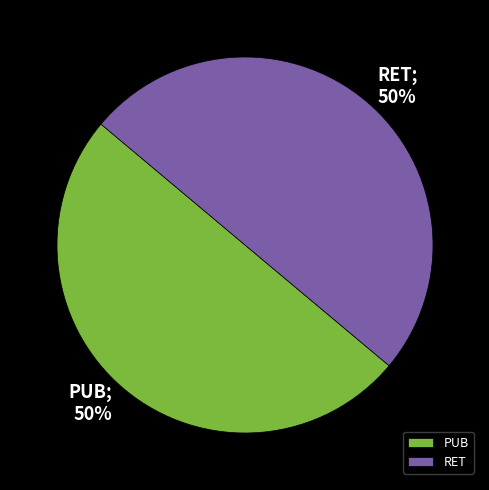

True or false: RET accounts for 40% of the total.

False